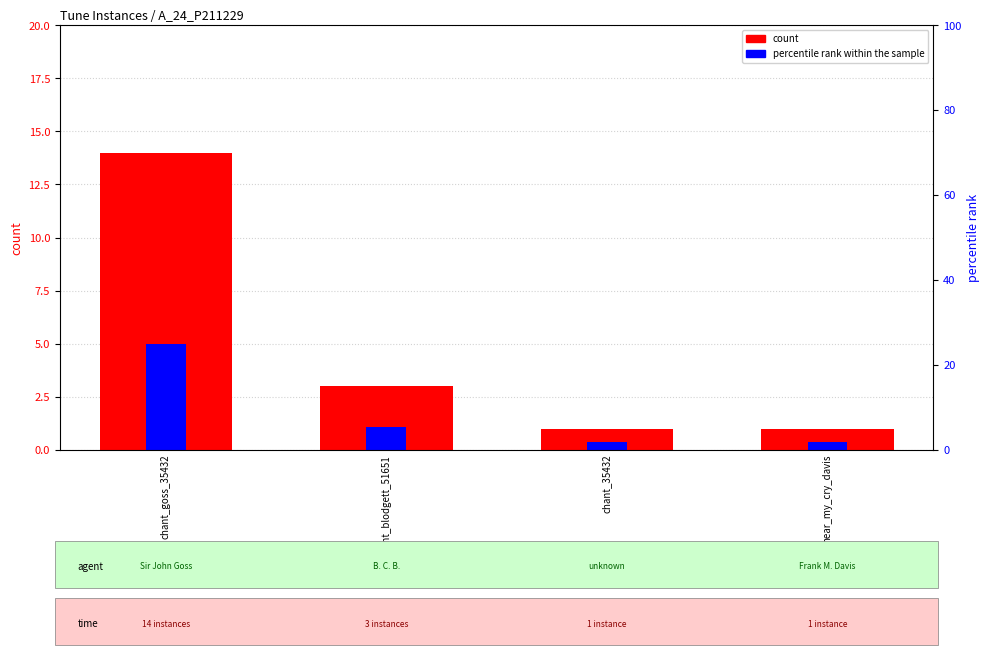

List the series in order of their overall mean, lowest first.

percentile rank within the sample, count